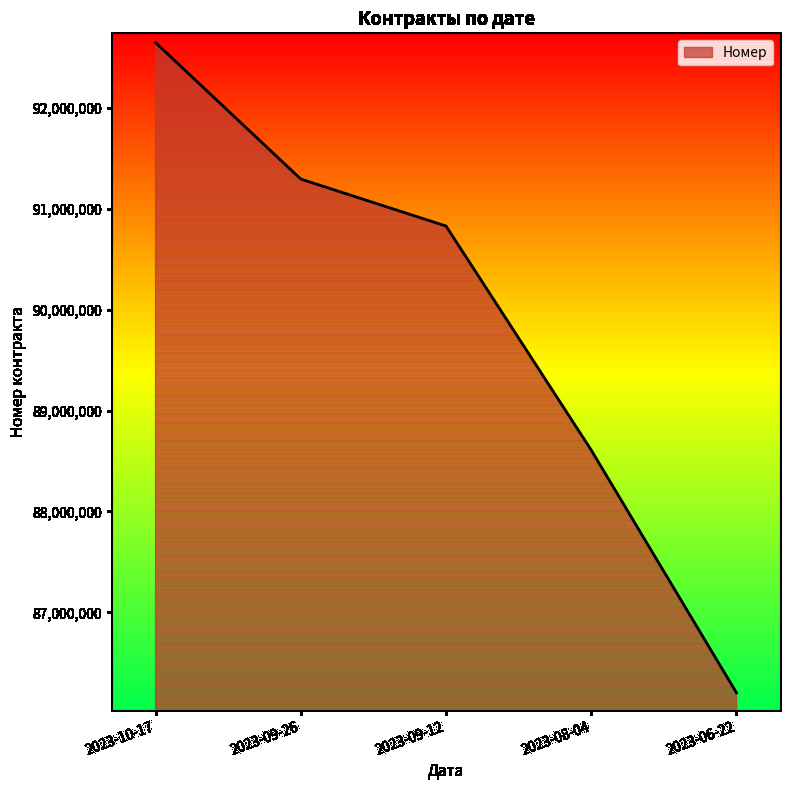

What is the minimum value shown in the chart?

86202925